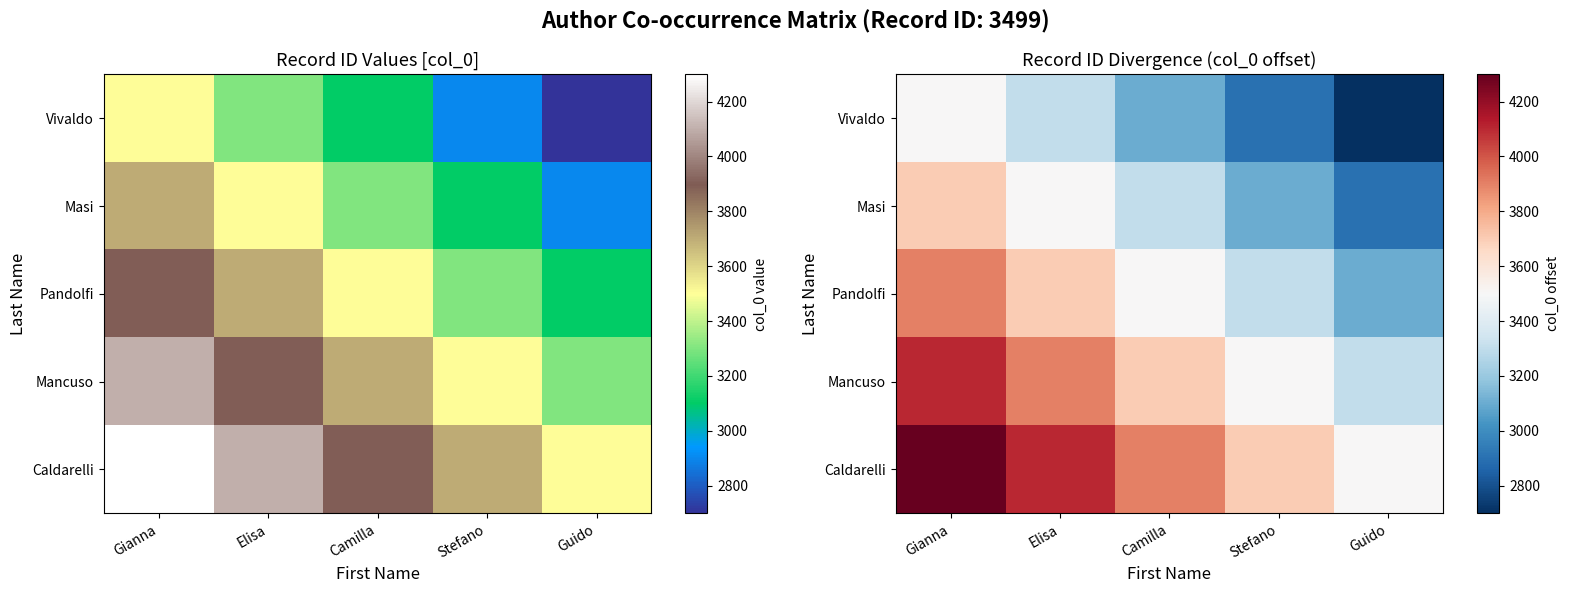

What is the total value across all series at Camilla?

17495